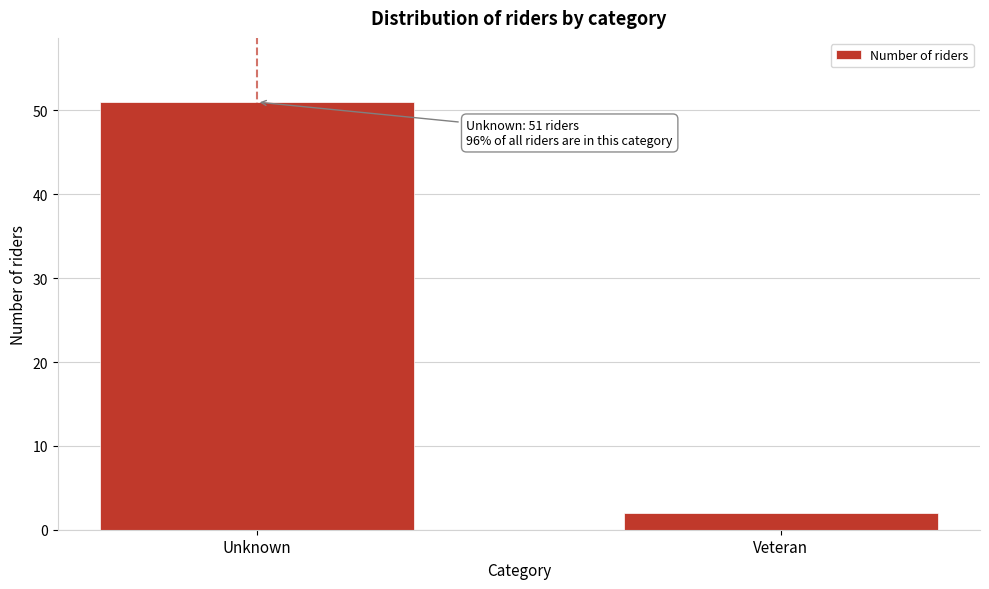

Reading left to right, transcribe all the data shown in this chart.

Unknown=51	Veteran=2